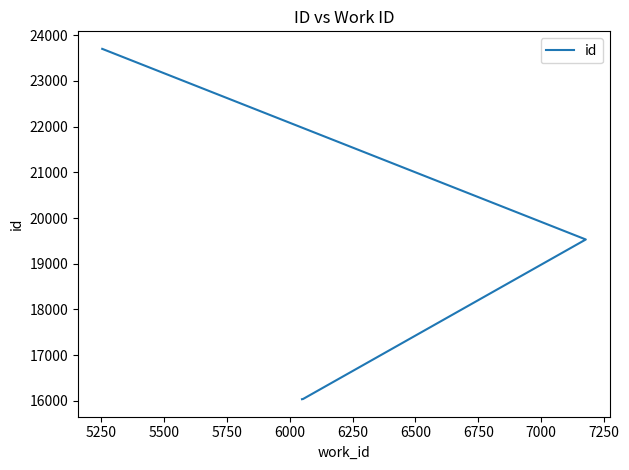

What is the minimum value shown in the chart?

16038